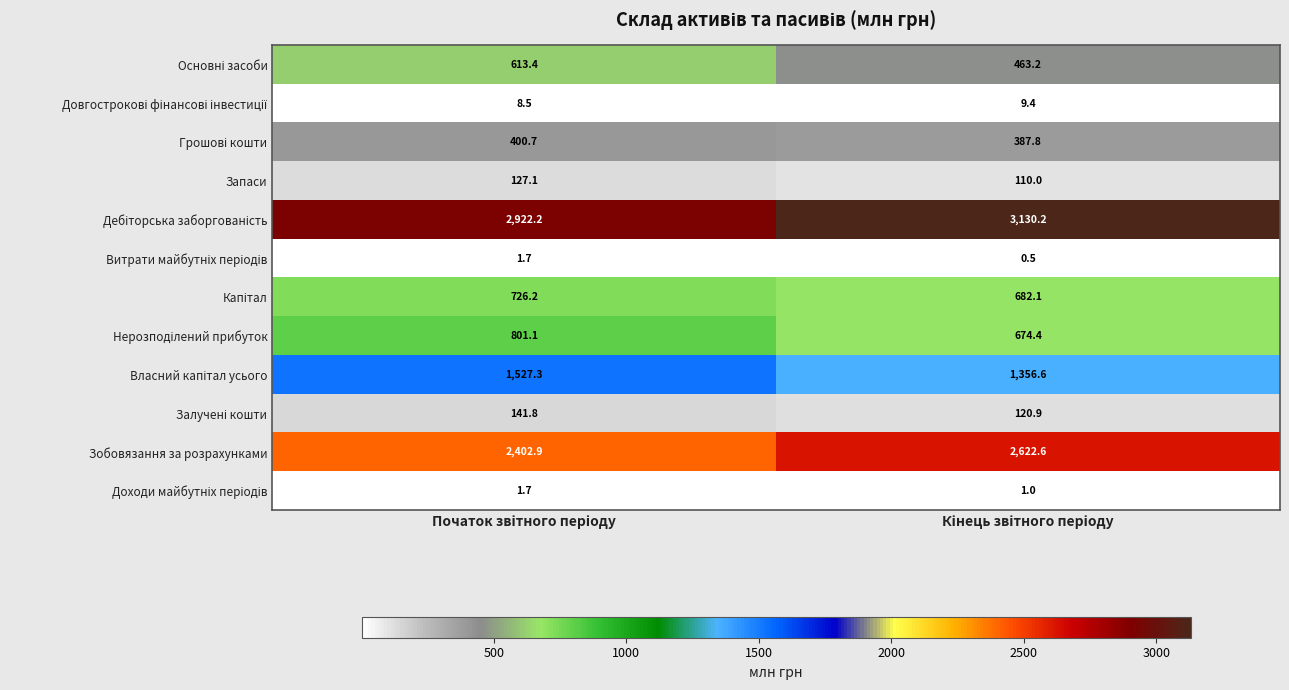

What is the average value of the Зобовязання за розрахунками series?

2512.8